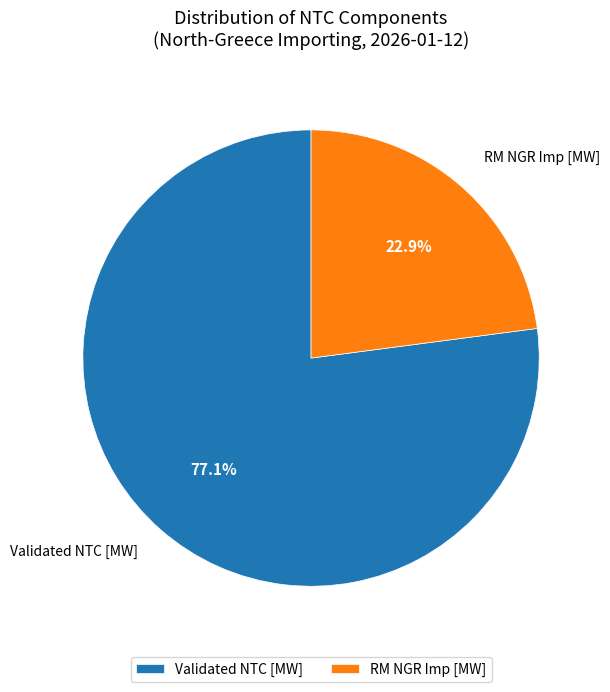

What is the majority slice?

Validated NTC [MW]